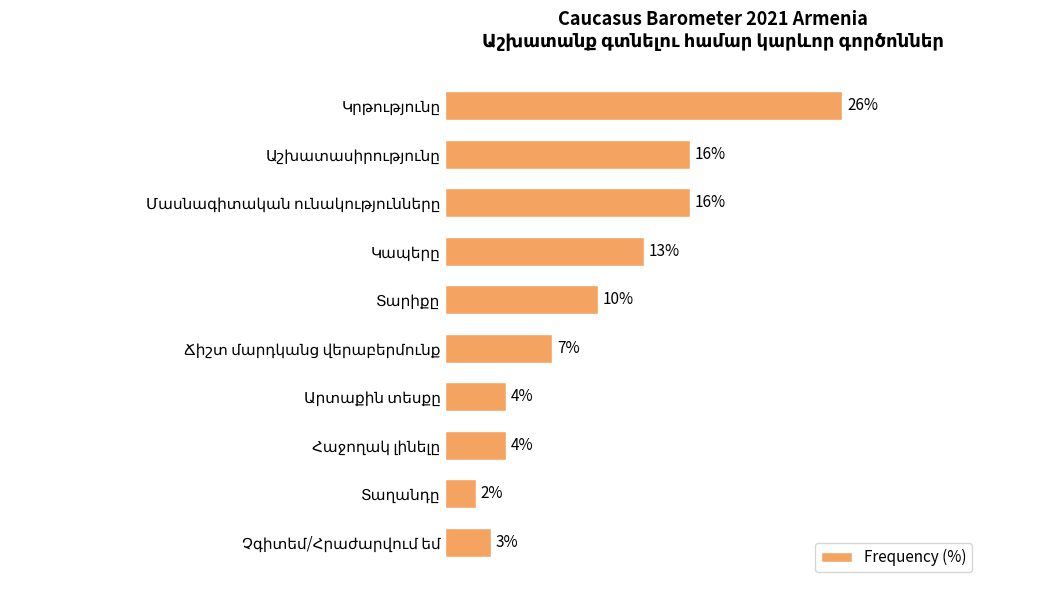

Does the chart contain any negative values?

No